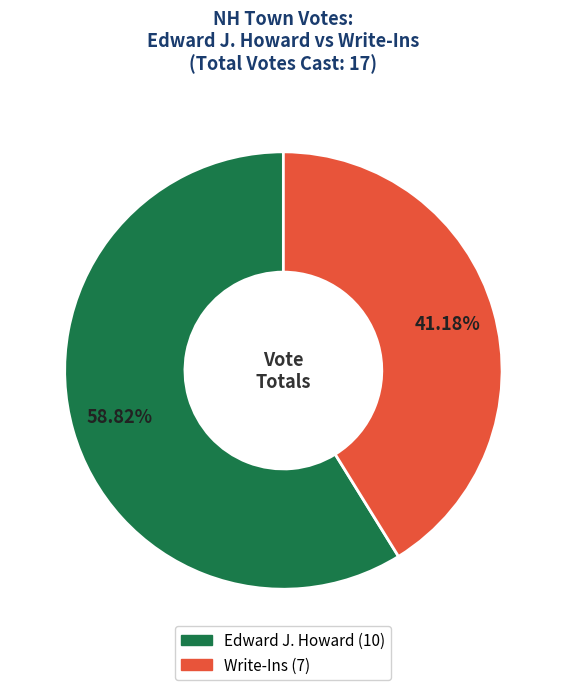

Does any single category account for the majority?

Yes